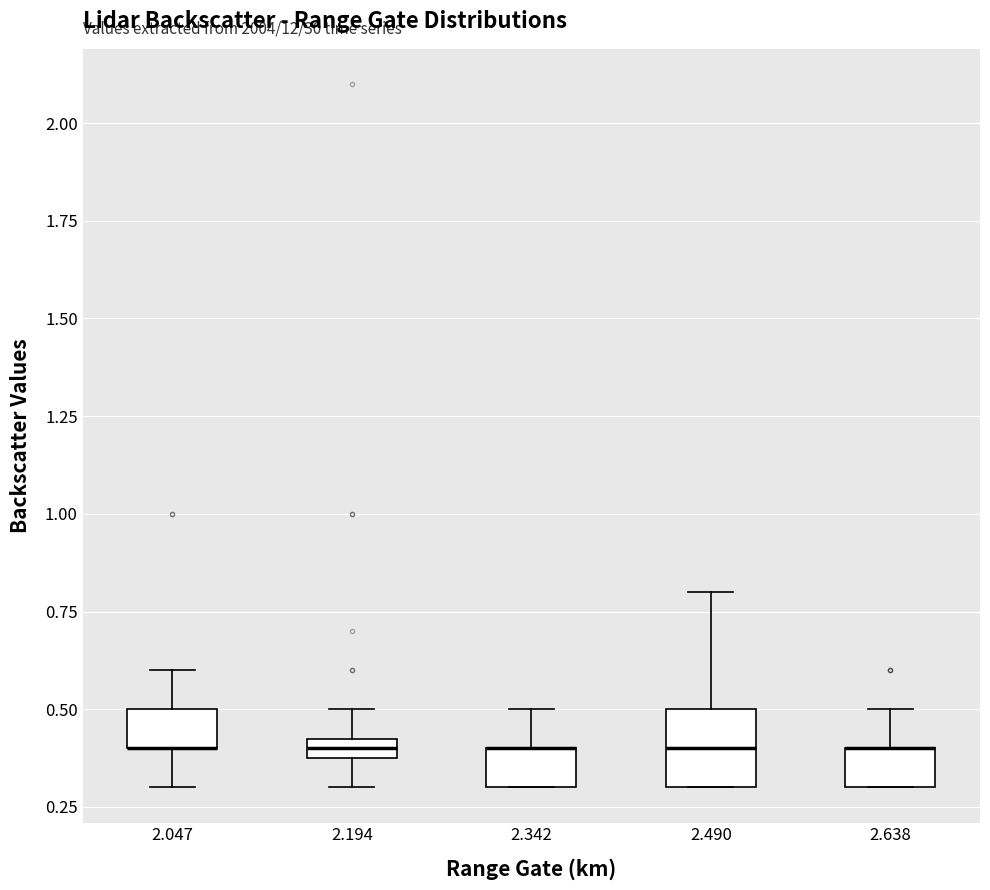

Comparing the boxes themselves (not the whiskers), which one is the tallest?

2.490